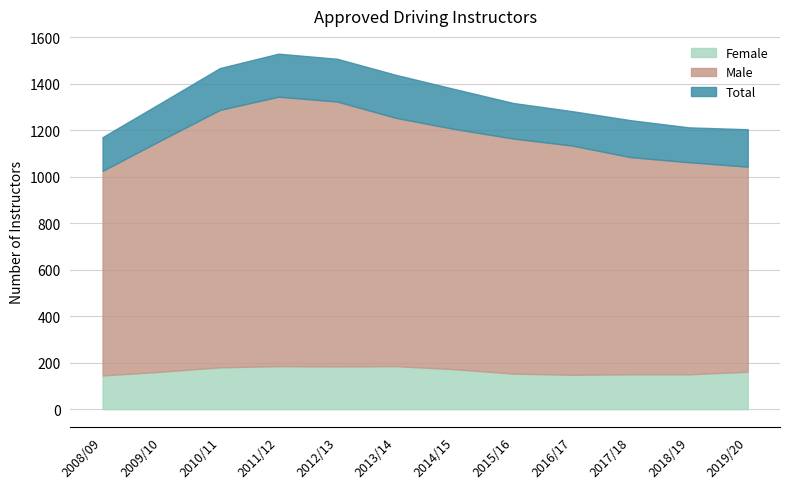

At 2009/10, list the series in order from largest to smallest.

Total, Male, Female